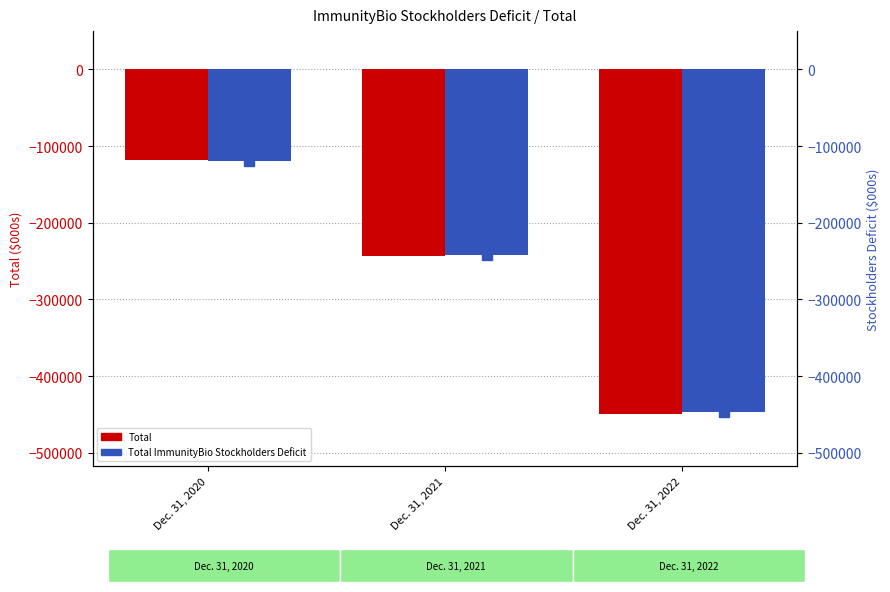

How many bars are there in total?

6